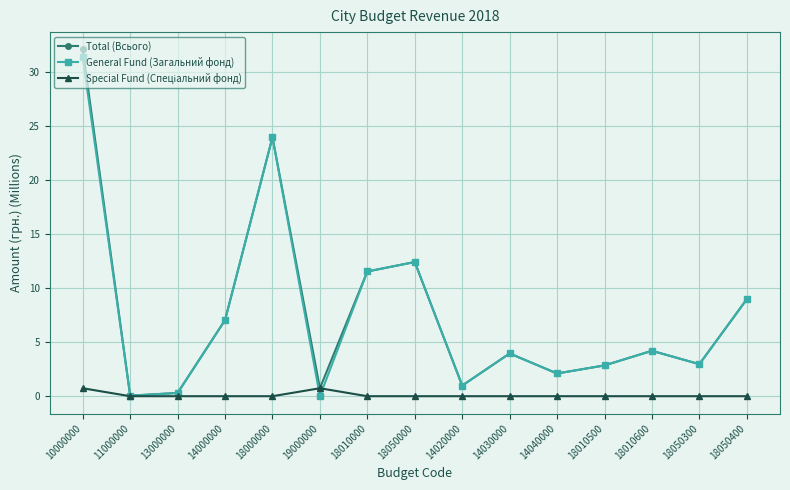

What is the label of the 13th point from the left?

18010600